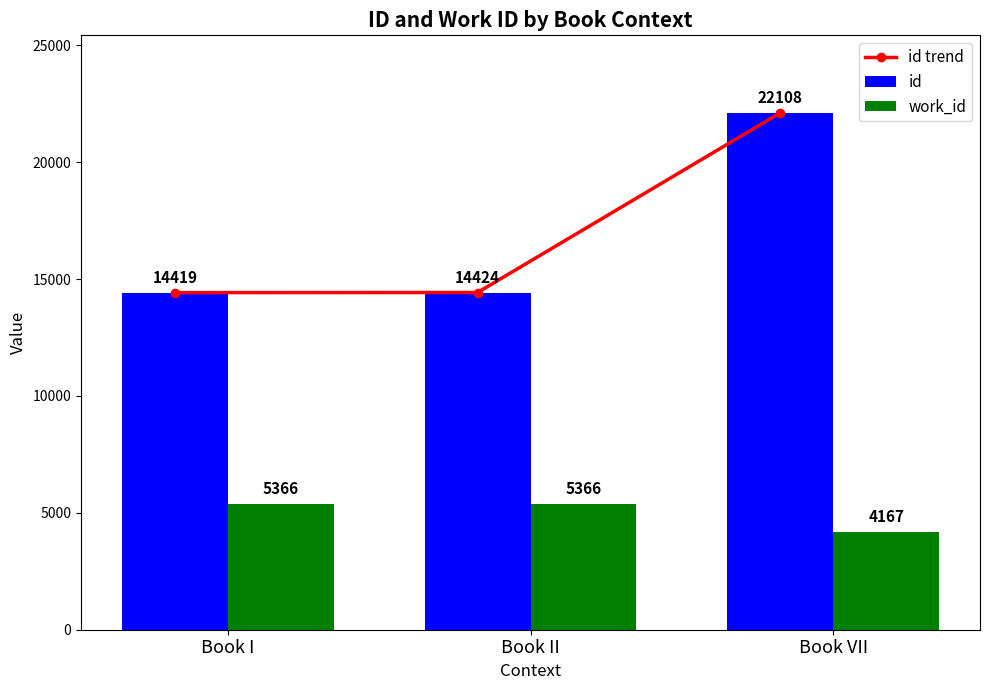

Reading right to left, list all the values displayed in this chart.

id trend: 22108	14424	14419
id: 22108	14424	14419
work_id: 4167	5366	5366